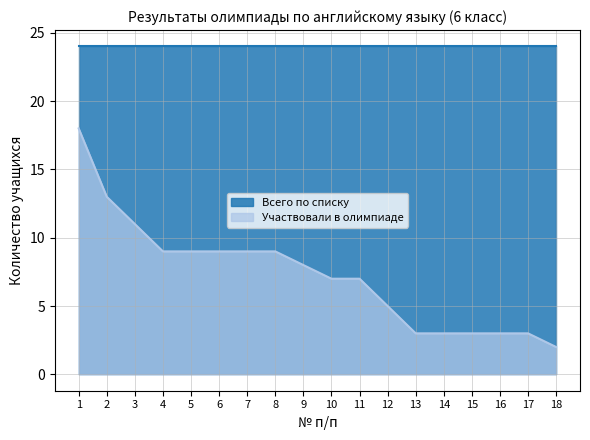

Rank the categories by value from lowest to highest.

18, 13, 14, 15, 16, 17, 12, 10, 11, 9, 4, 5, 6, 7, 8, 3, 2, 1